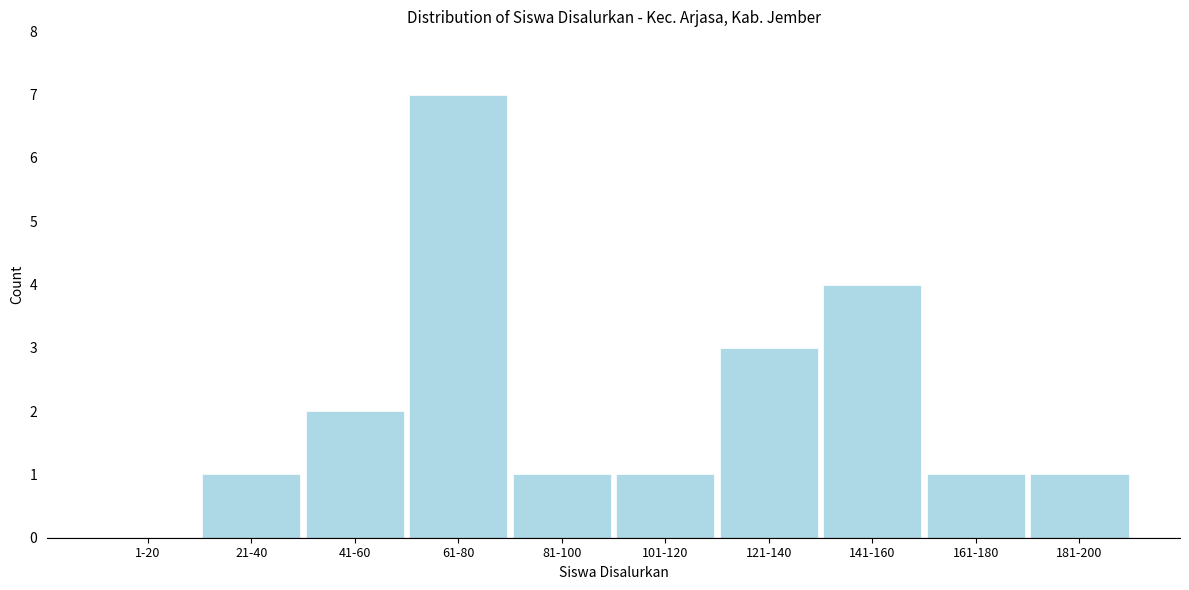

Reading left to right, extract all data points from this chart.

1-20=0	21-40=1	41-60=2	61-80=7	81-100=1	101-120=1	121-140=3	141-160=4	161-180=1	181-200=1